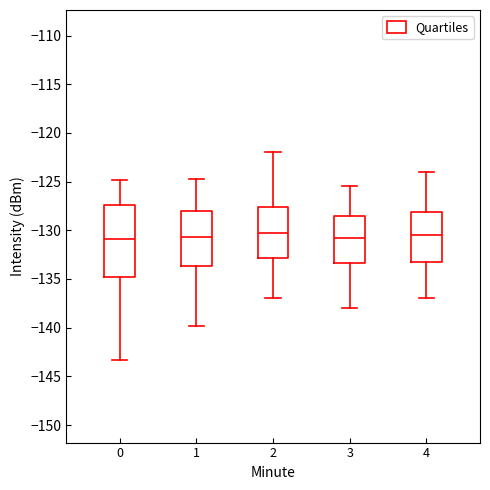

Comparing the boxes themselves (not the whiskers), which one is the tallest?

0